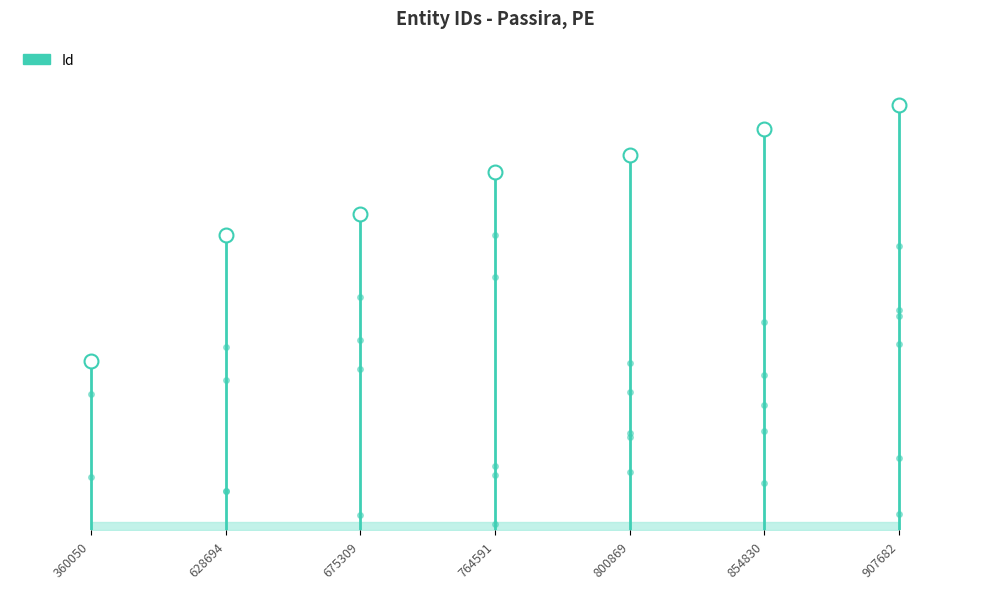

Does the chart have visible grid lines?

No